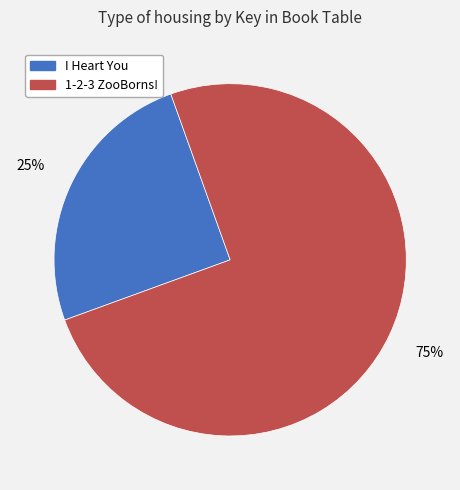

To the nearest percent, what portion does 1-2-3 ZooBorns! represent?

75%